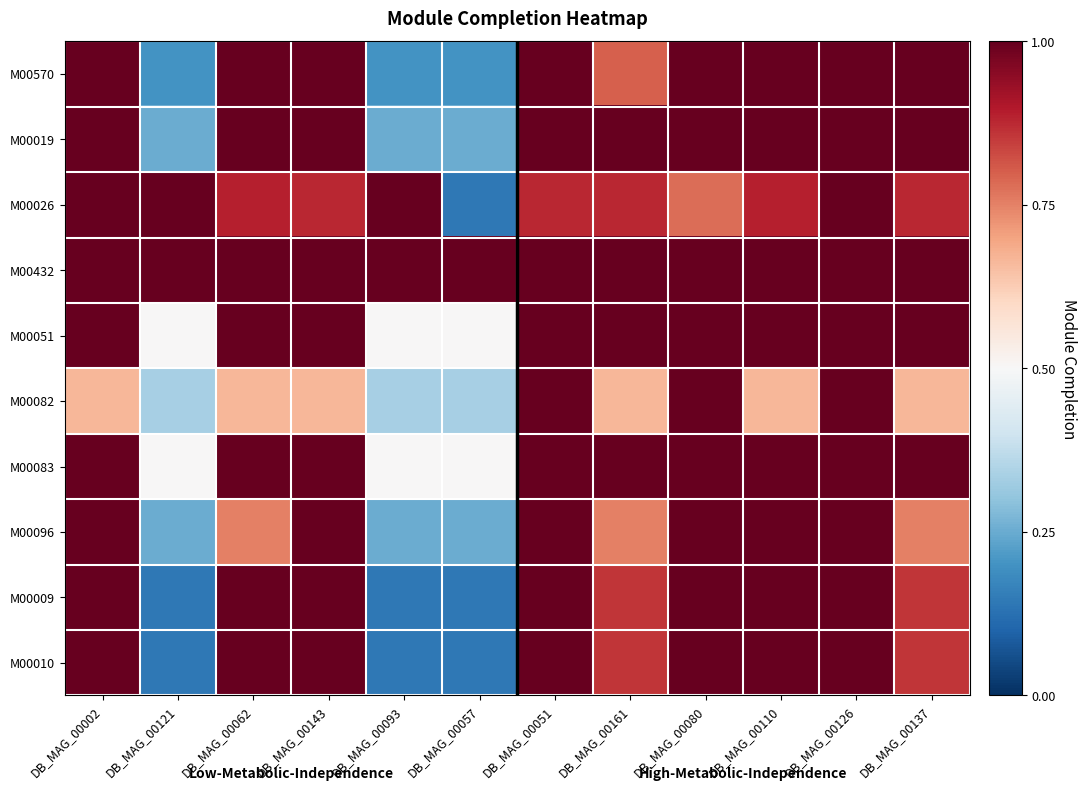

At which category is the sum across all series the highest?

DB_MAG_00126